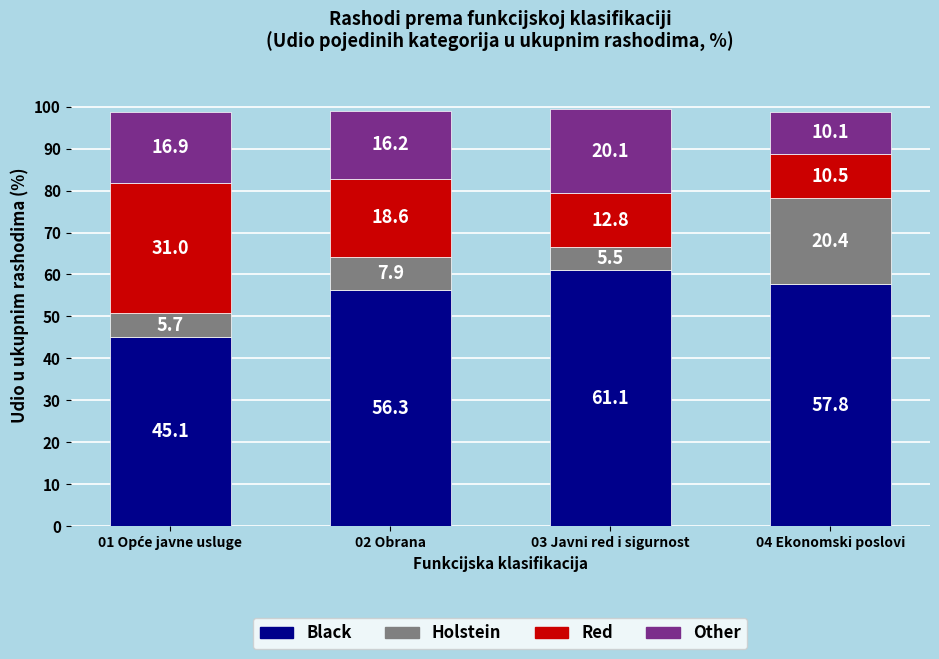

What is the average value of the Black series?

55.1